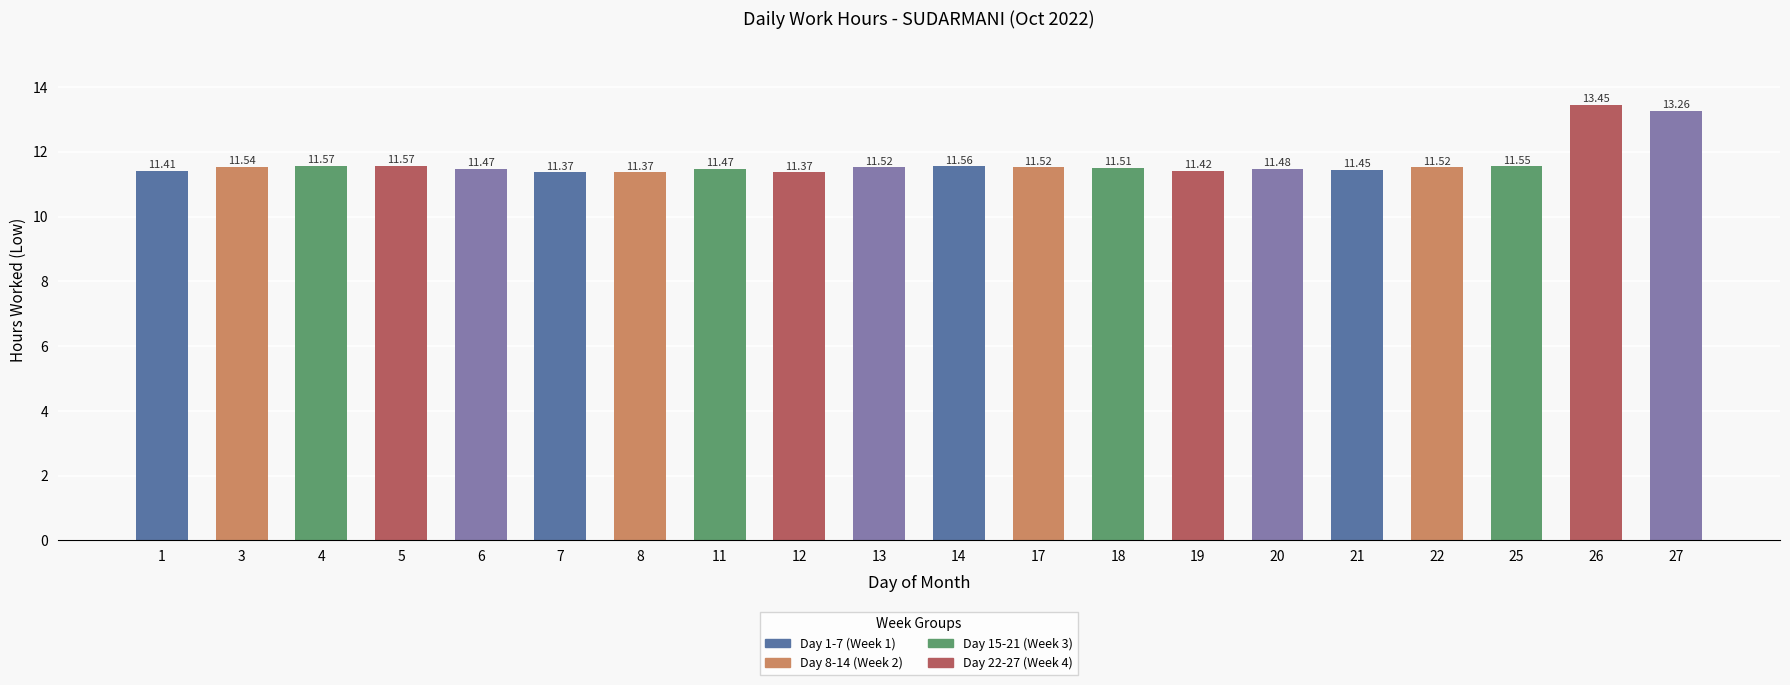

What is the change in value from 1 to 6?

+0.1